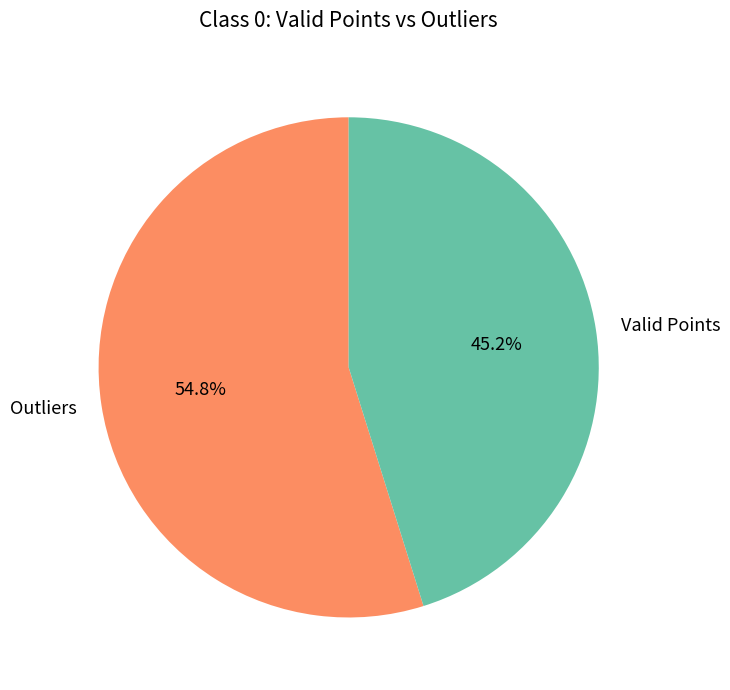

What is the ratio of the value at Outliers to the value at Valid Points?

1.2